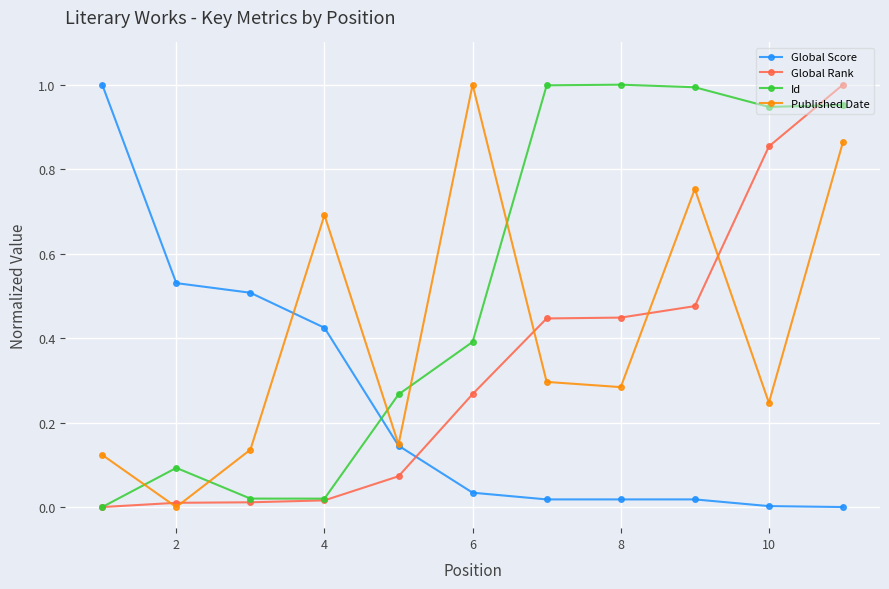

True or false: Global Score and Global Rank intersect in this chart.

True